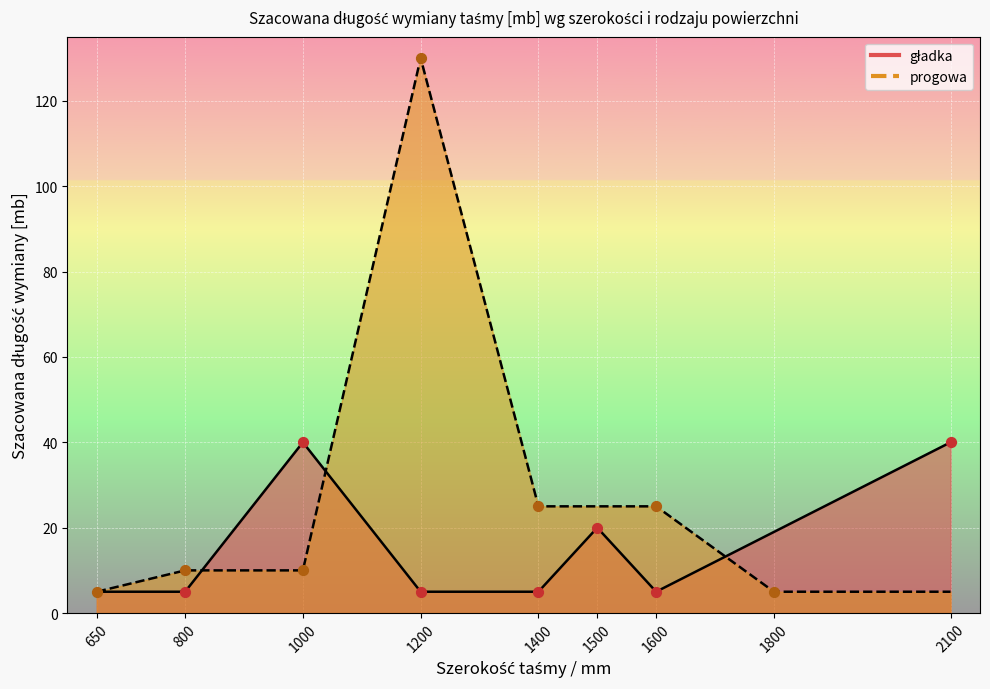

At how many categories does at least one series exceed 82?

1